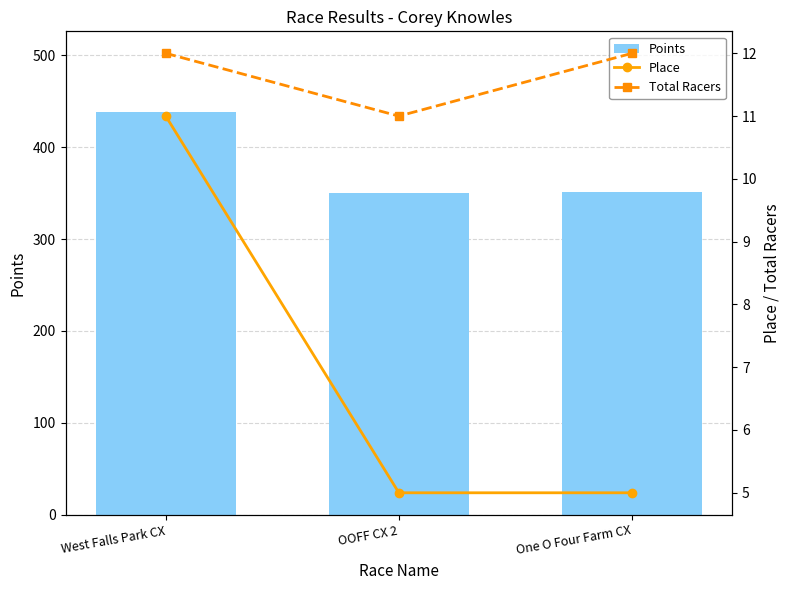

What is the spread (max minus min) of values at West Falls Park CX?

427.3